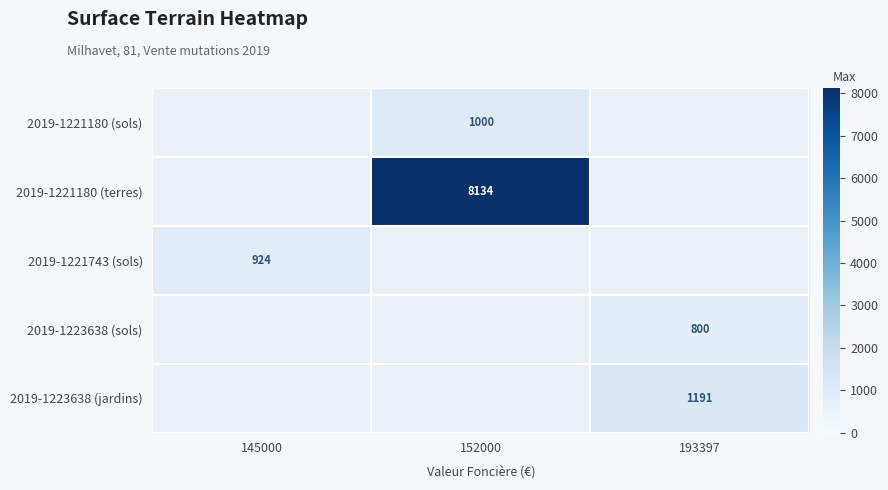

What is the maximum value shown in the chart?

8134.0